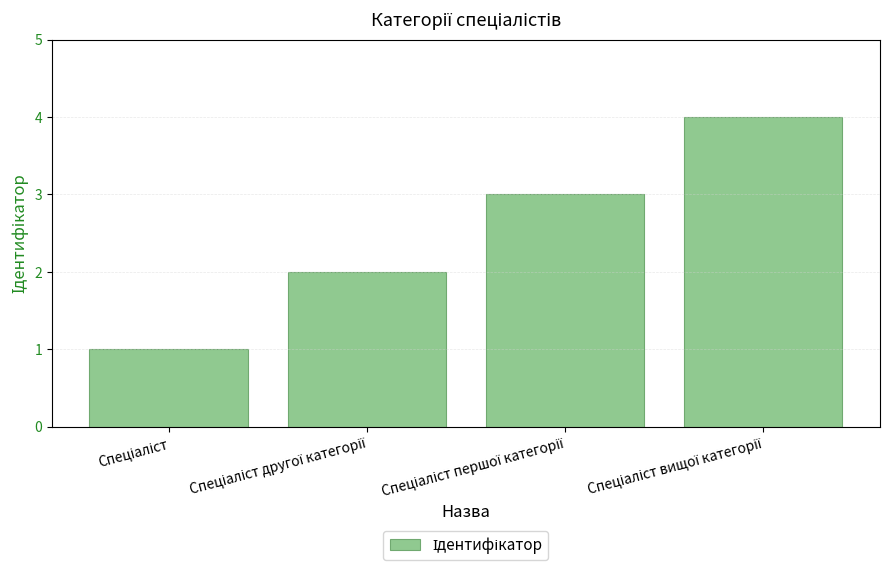

What is the maximum value shown in the chart?

4